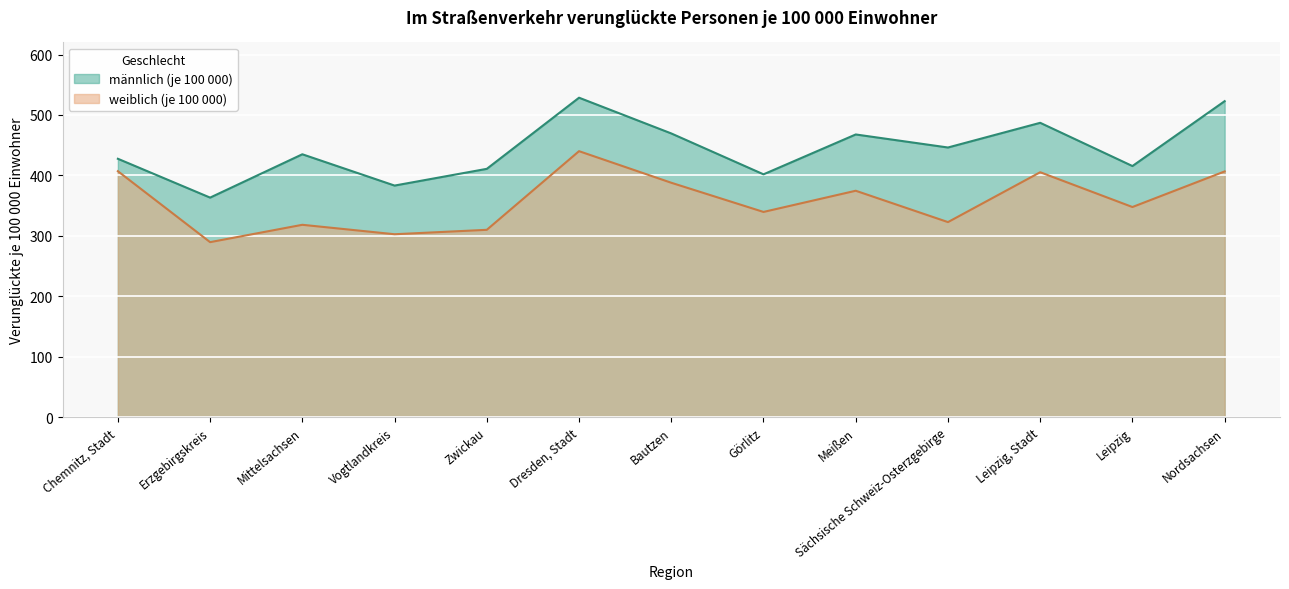

At how many categories does at least one series exceed 370?

12